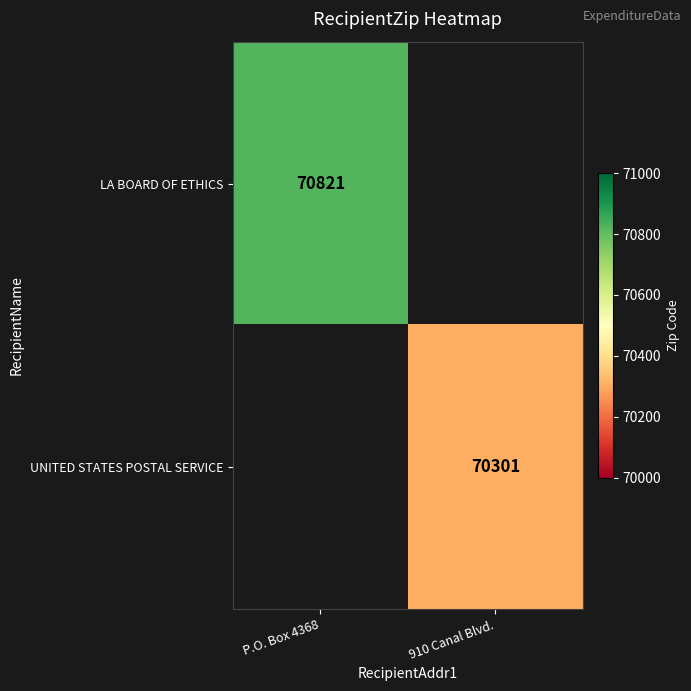

At which category is the sum across all series the highest?

P.O. Box 4368